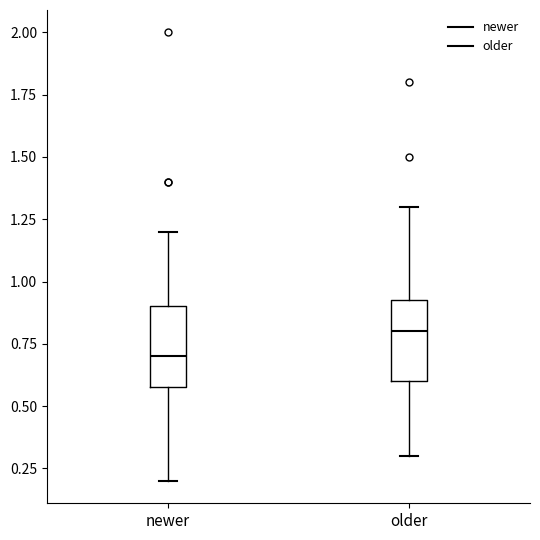

Which box's median line is the highest?

older